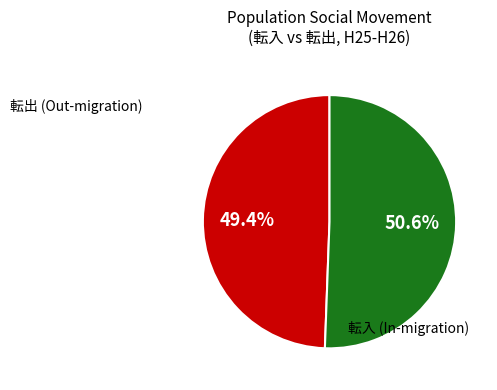

Does any single category account for the majority?

Yes